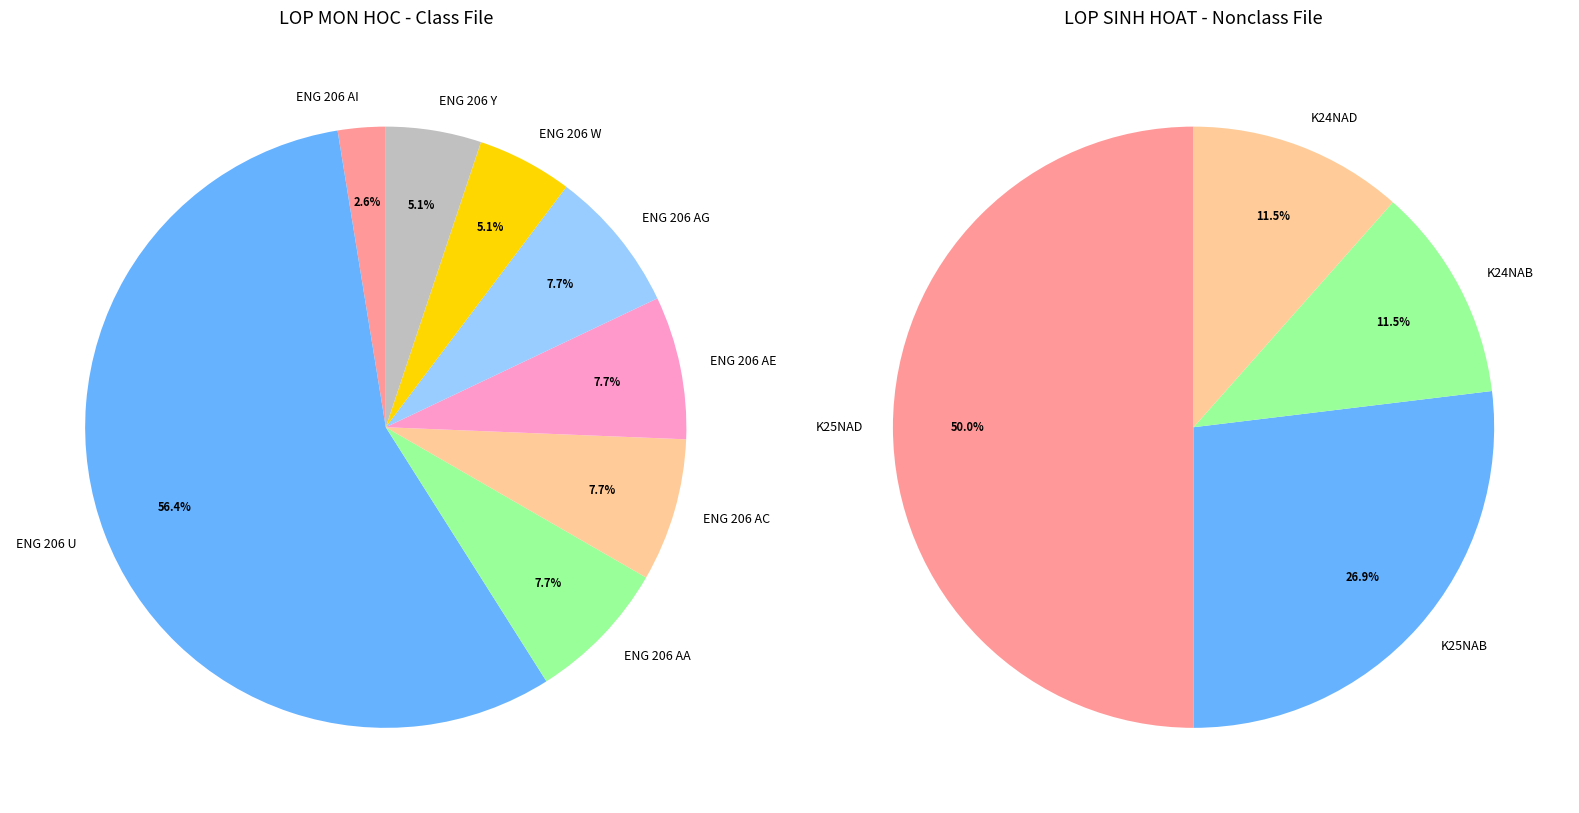

The ENG 206 W slice represents 5% of the pie. True or false?

True